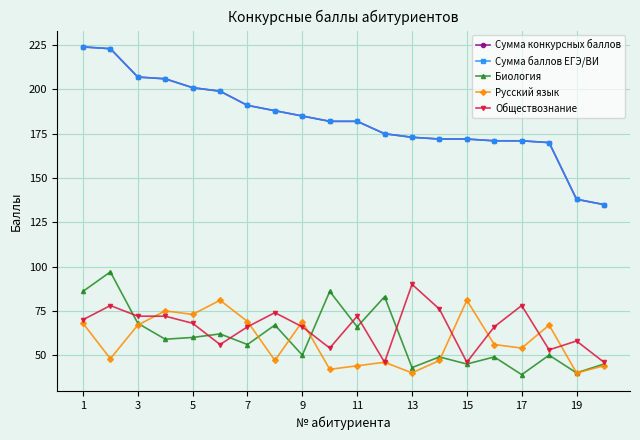

Is this an area chart (filled region under the line)?

No